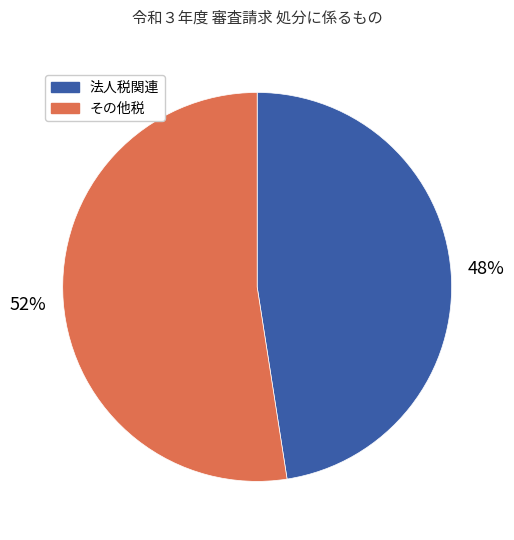

Does any single category account for the majority?

Yes